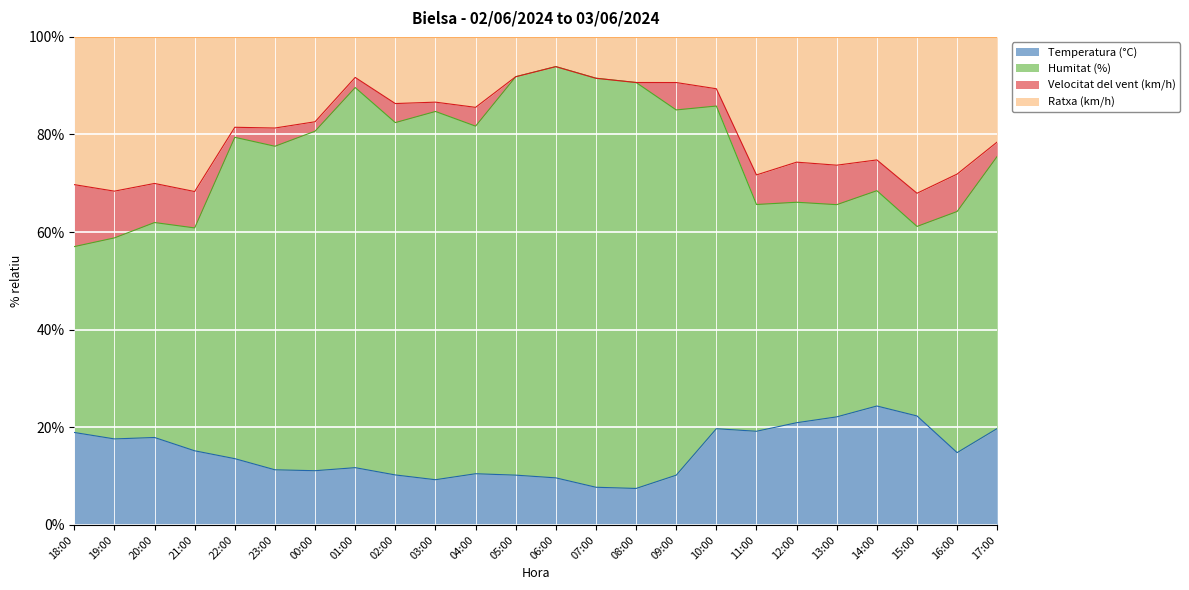

At which label does Temperatura (°C) reach its peak?

14:00